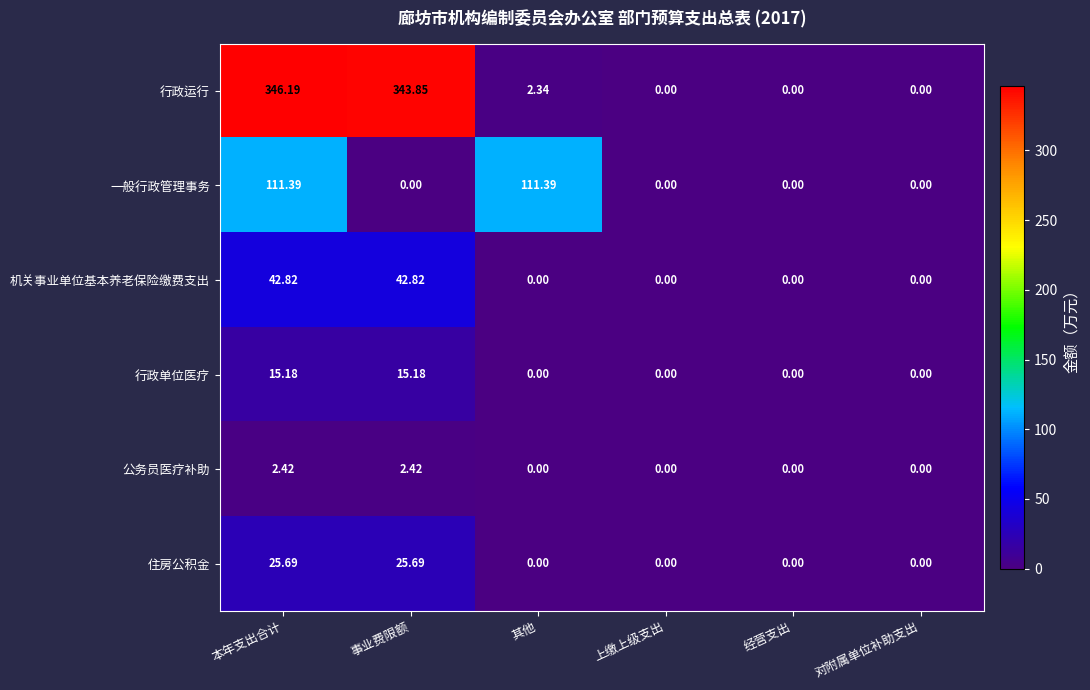

List the series in order of their peak value, highest first.

行政运行, 一般行政管理事务, 机关事业单位基本养老保险缴费支出, 住房公积金, 行政单位医疗, 公务员医疗补助